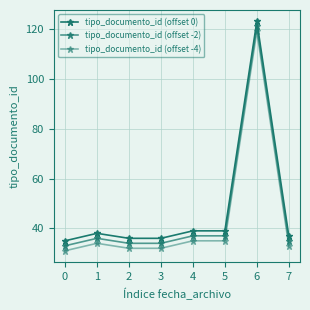

How many series are shown in this chart?

3